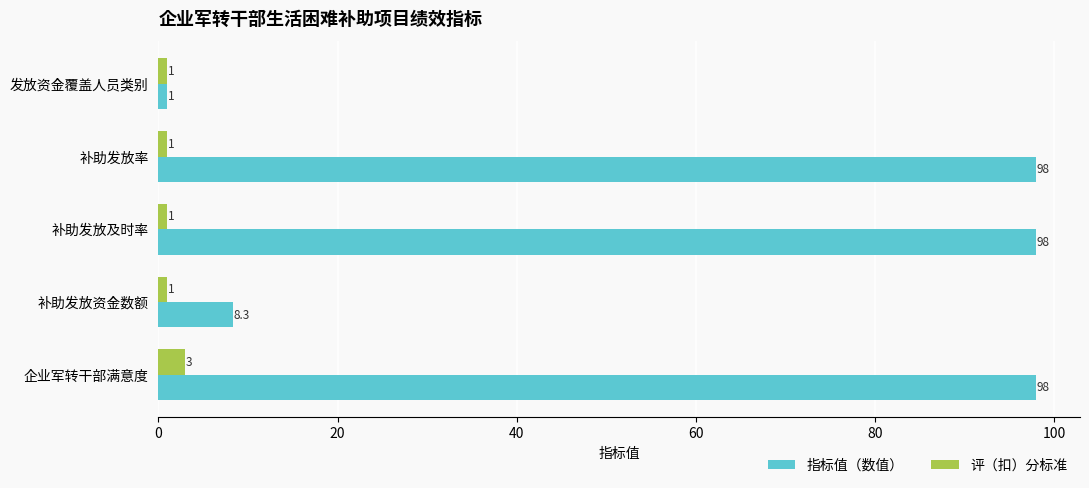

What is the minimum value shown in the chart?

1.0